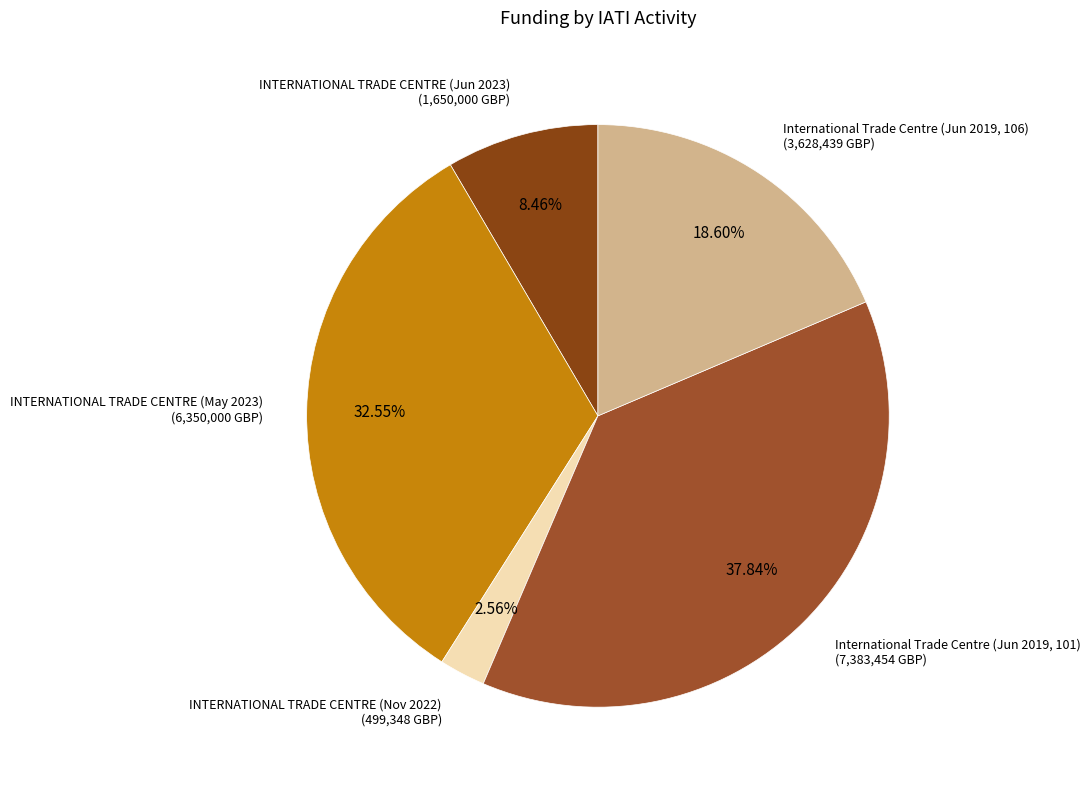

How many segments does this pie chart have?

5